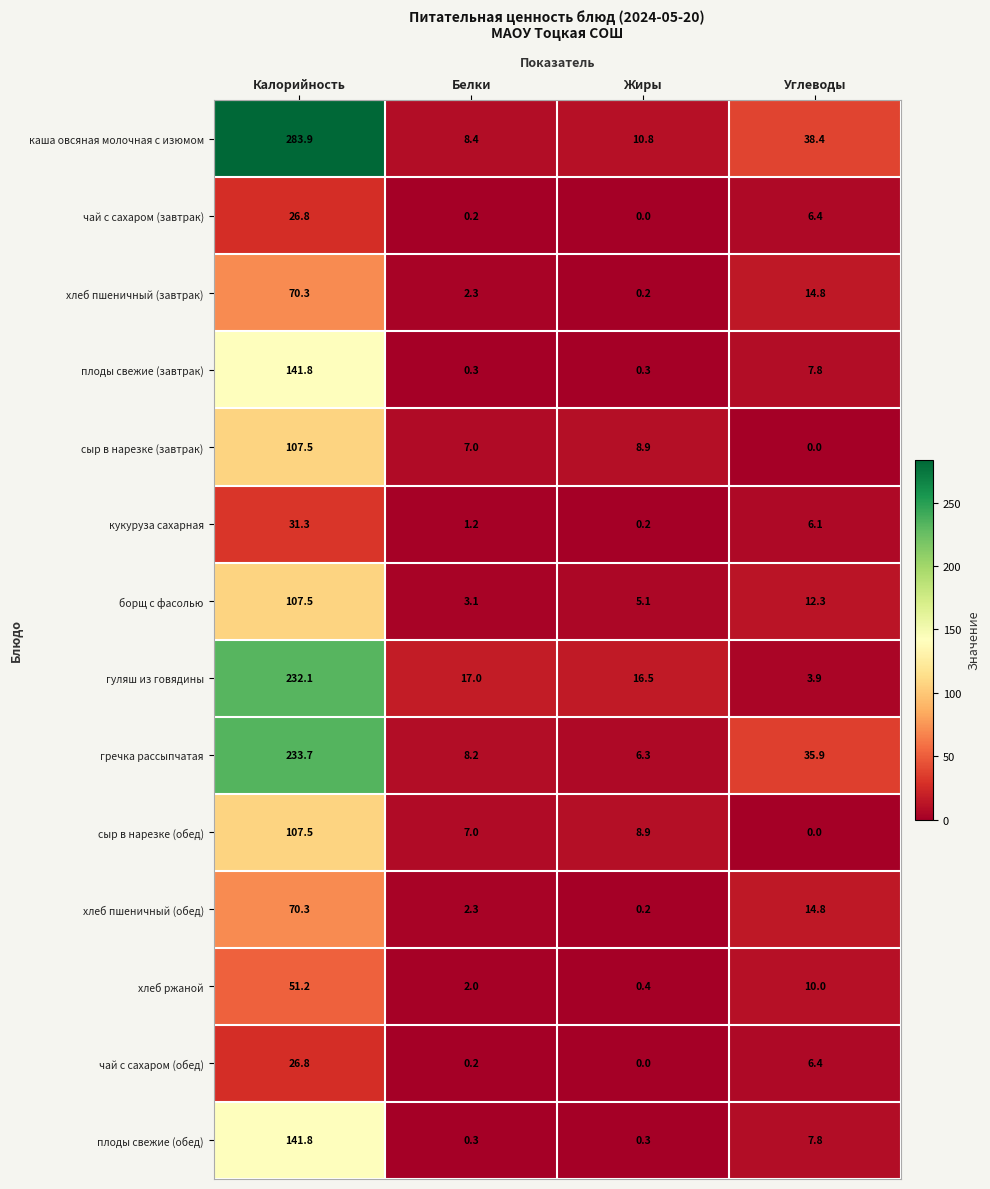

Which series has the widest spread of values?

каша овсяная молочная с изюмом